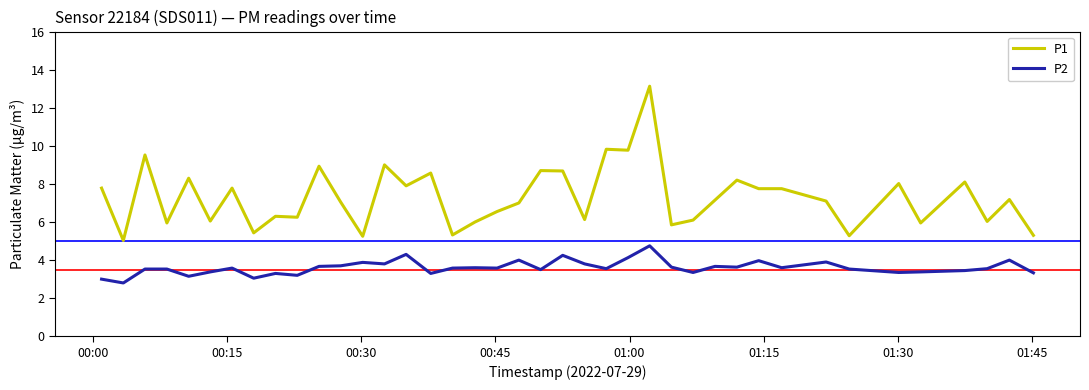

Which series has the widest spread of values?

P1